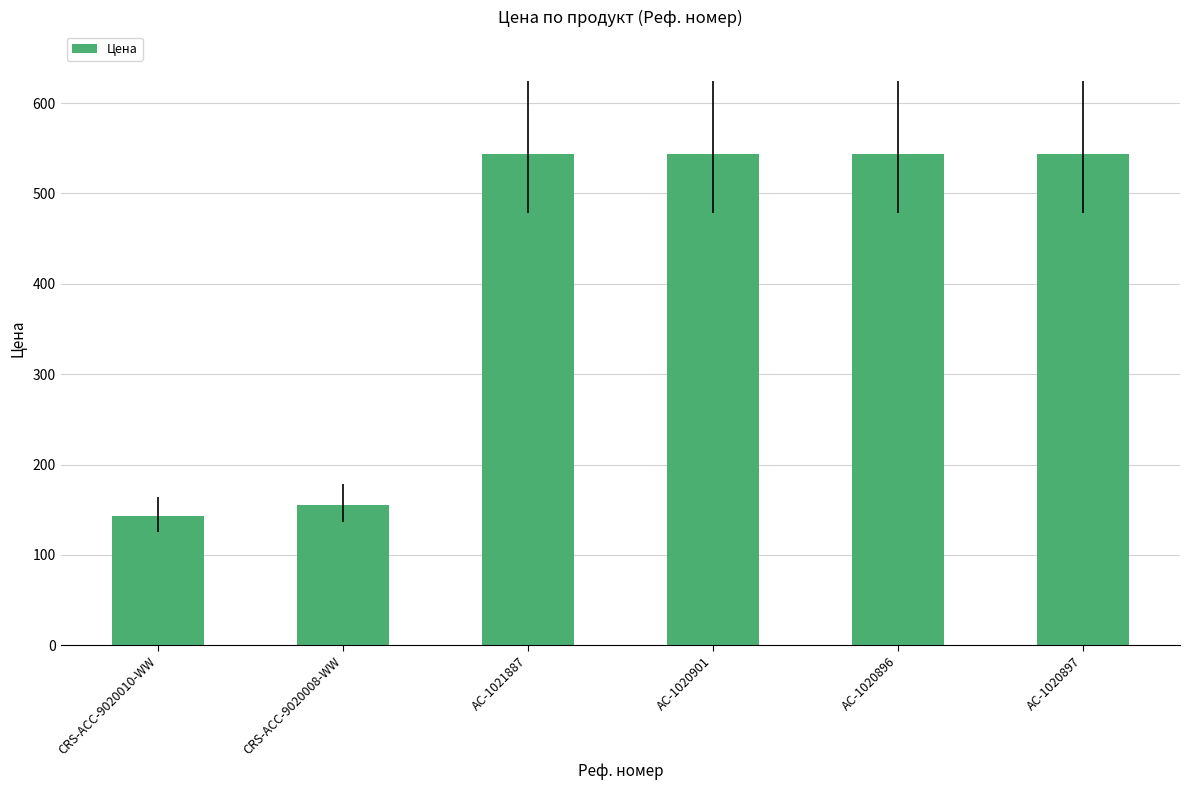

At which category does the chart reach its minimum across all series?

CRS-ACC-9020010-WW